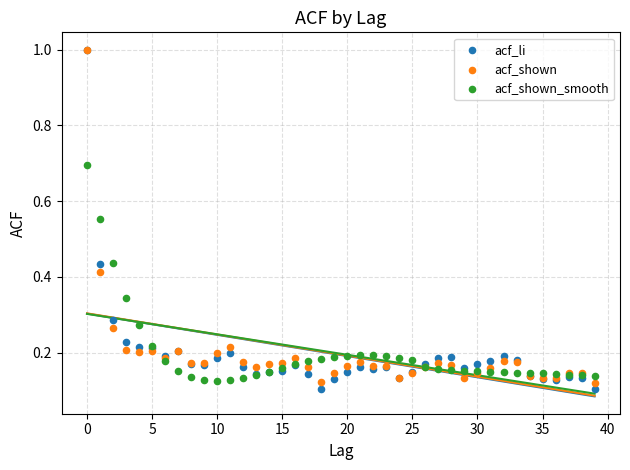

What are all the series names shown in the legend?

acf_li, acf_shown, acf_shown_smooth